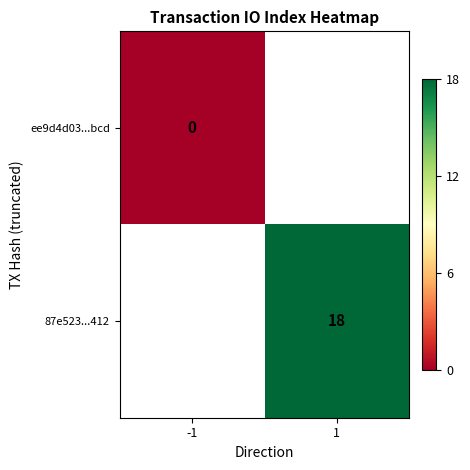

Is it true that 87e523...412 equals 18 at 1?

True